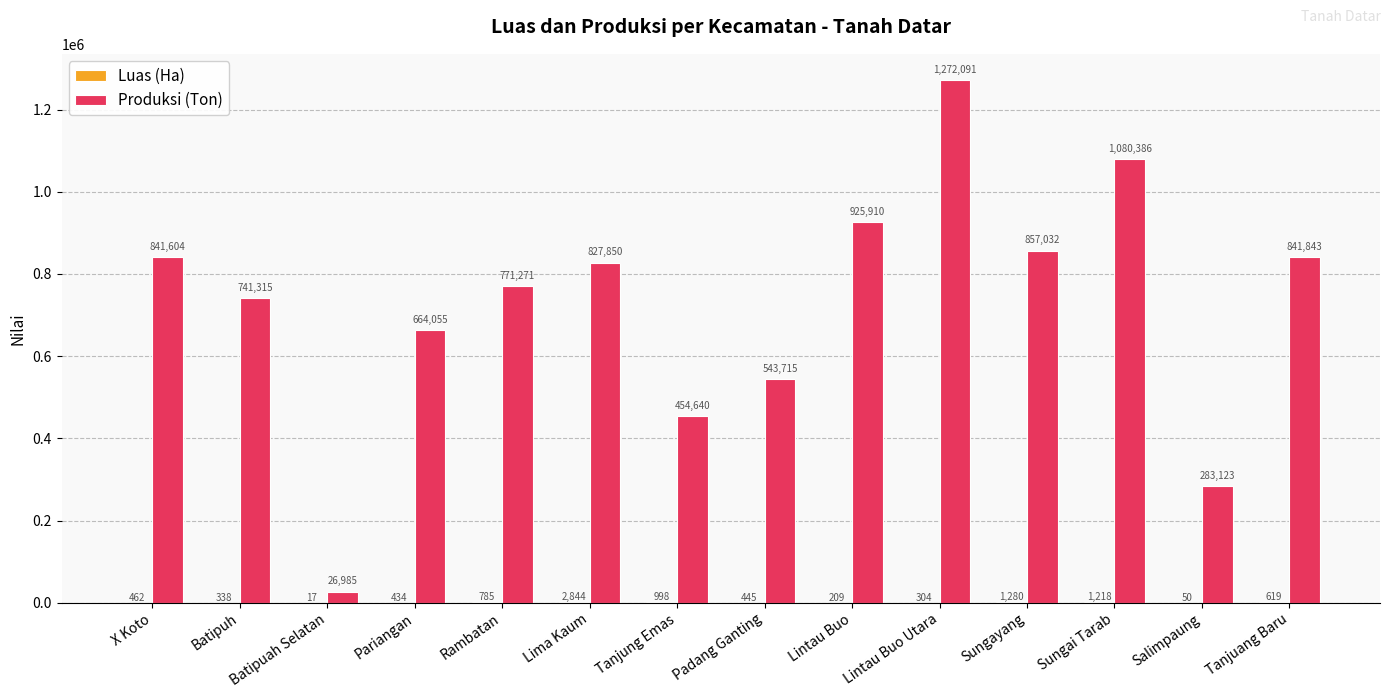

Which series has the largest range (max minus min)?

Produksi (Ton)